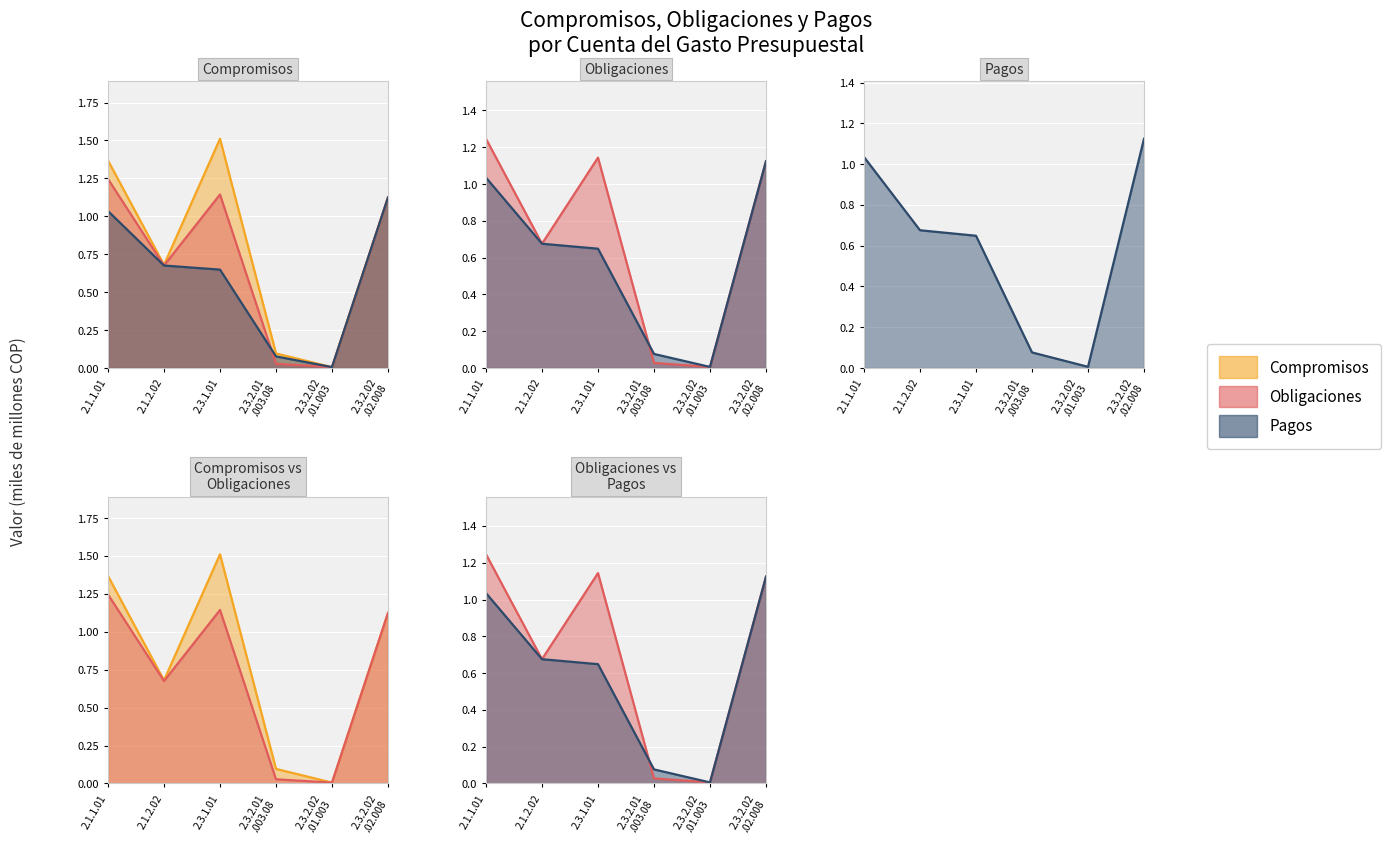

What is the sum of the Obligaciones values at 2.3.2.02 .02.008 and 2.1.1.01?

2.4